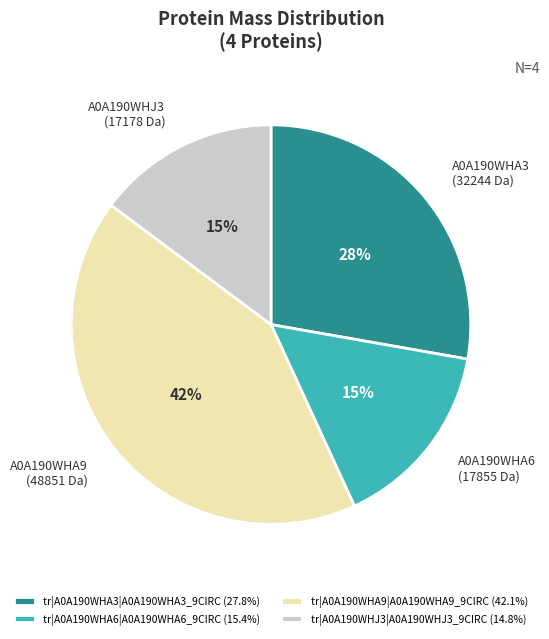

Is there a majority slice in this chart?

No